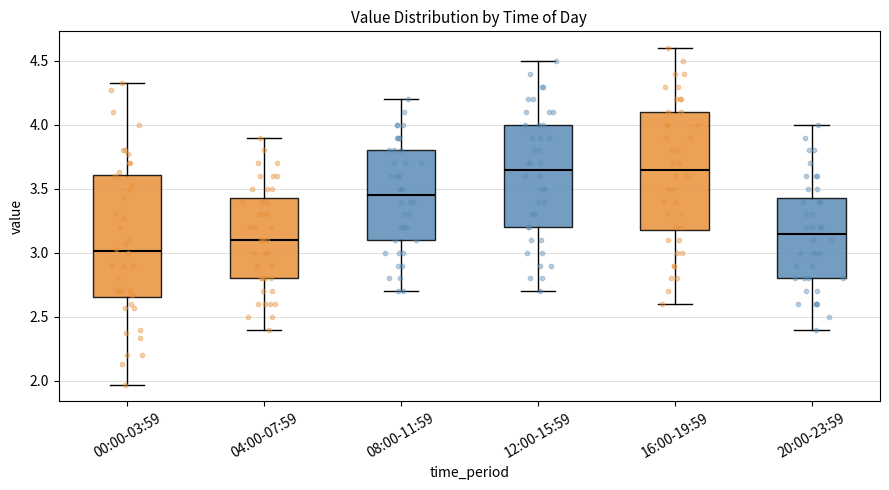

Reading left to right, read every box against the y-axis: the position of its median line, the range the box covers, and the ends of its whiskers. The values are not printed on the chart, so give them approximately, as read against the axis.

00:00-03:59: median 3.00, box 2.65 to 3.60, whiskers 1.95 to 4.35
04:00-07:59: median 3.10, box 2.80 to 3.45, whiskers 2.40 to 3.90
08:00-11:59: median 3.45, box 3.10 to 3.80, whiskers 2.70 to 4.20
12:00-15:59: median 3.65, box 3.20 to 4.00, whiskers 2.70 to 4.50
16:00-19:59: median 3.65, box 3.20 to 4.10, whiskers 2.60 to 4.60
20:00-23:59: median 3.15, box 2.80 to 3.45, whiskers 2.40 to 4.00